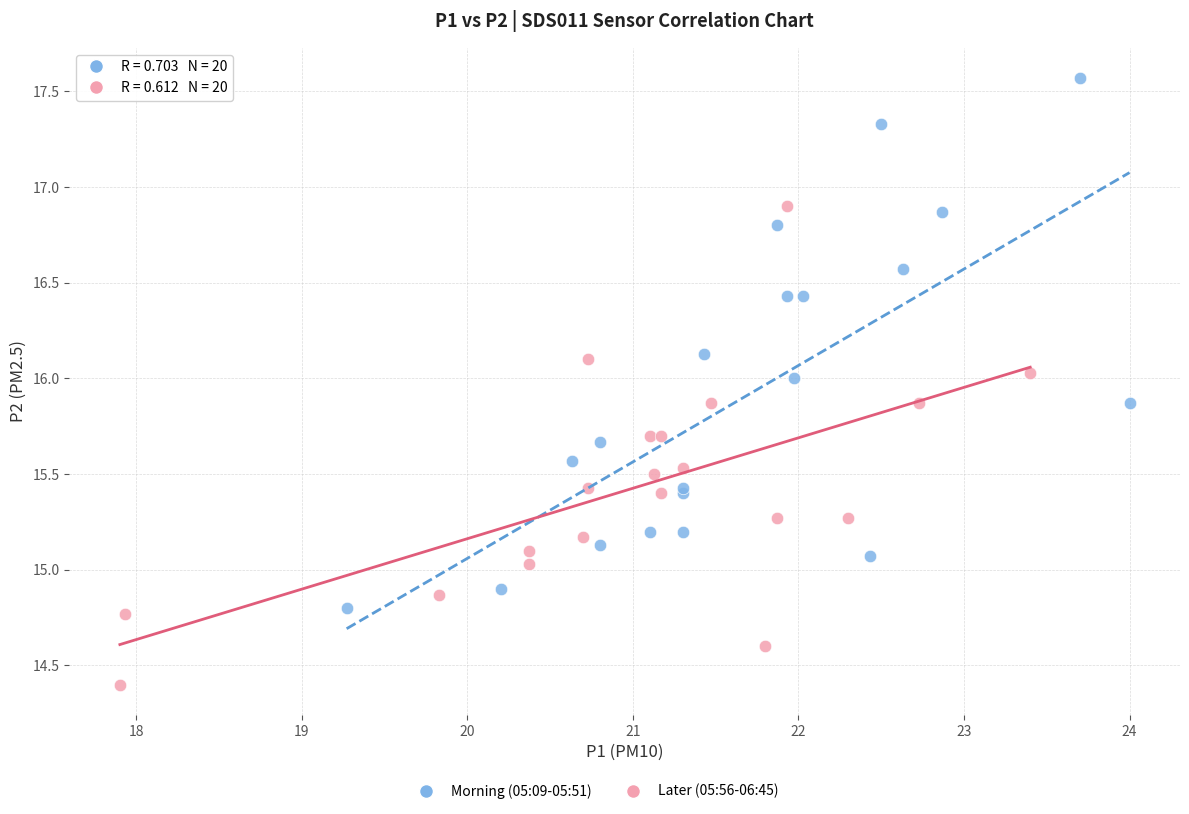

Which series reaches the maximum Y coordinate?

Morning (05:09-05:51)